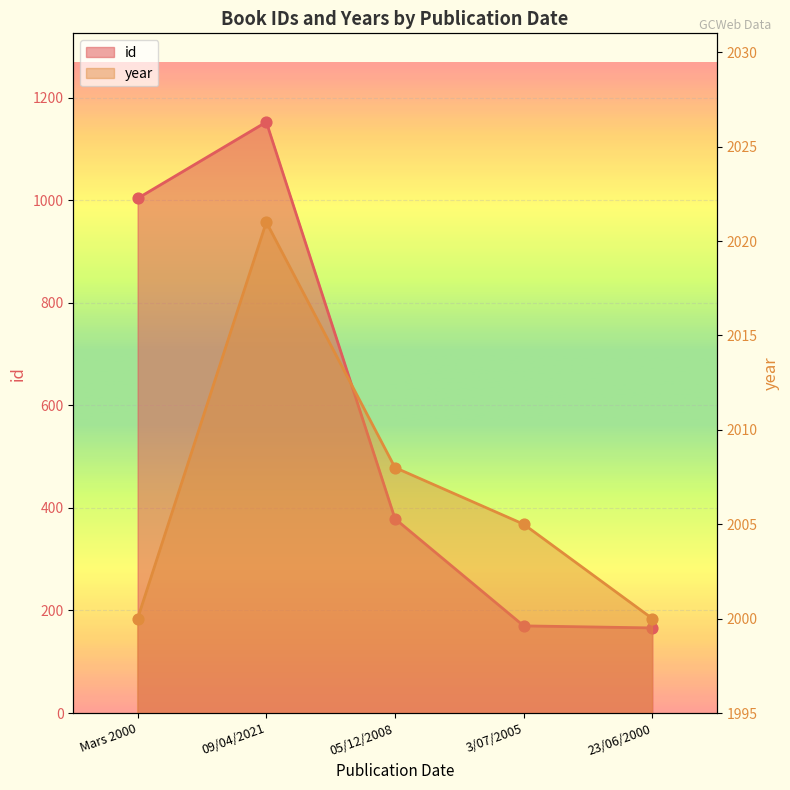

At how many categories does at least one series exceed 940?

5